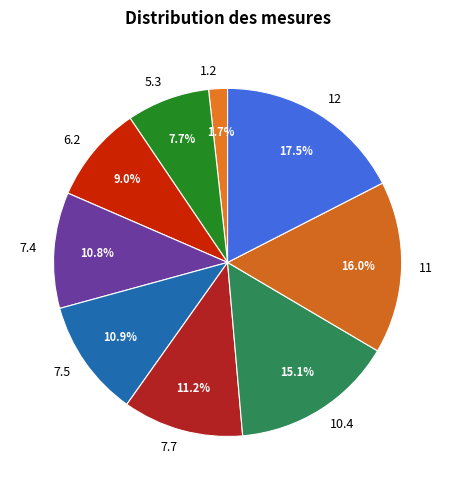

Combined, do 7.7 and 11 account for over 50%?

No